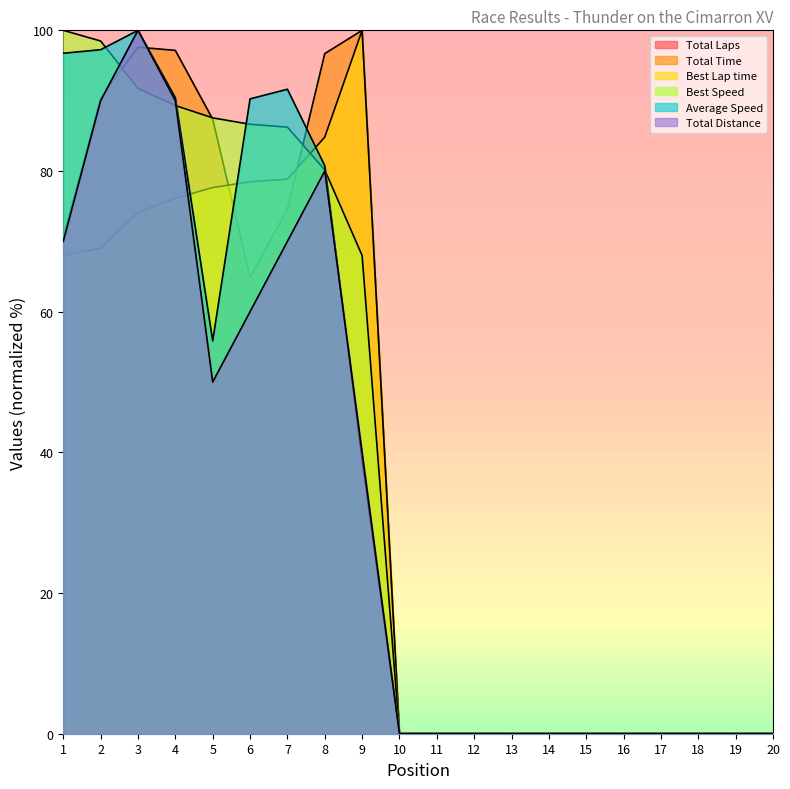

Is it true that Average Speed equals 91.6 at 7?

True